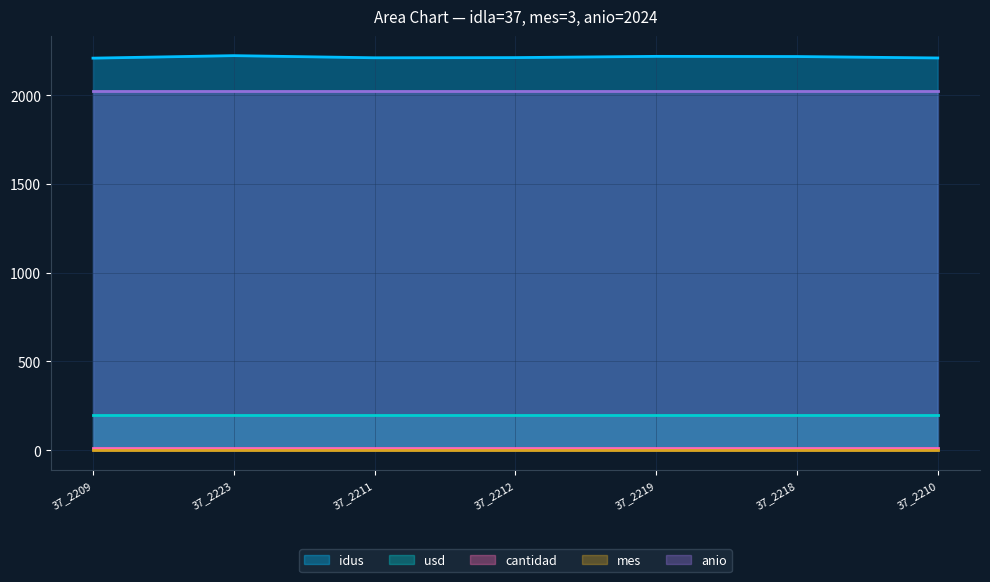

The anio series shows 2024 at 37_2210. True or false?

True